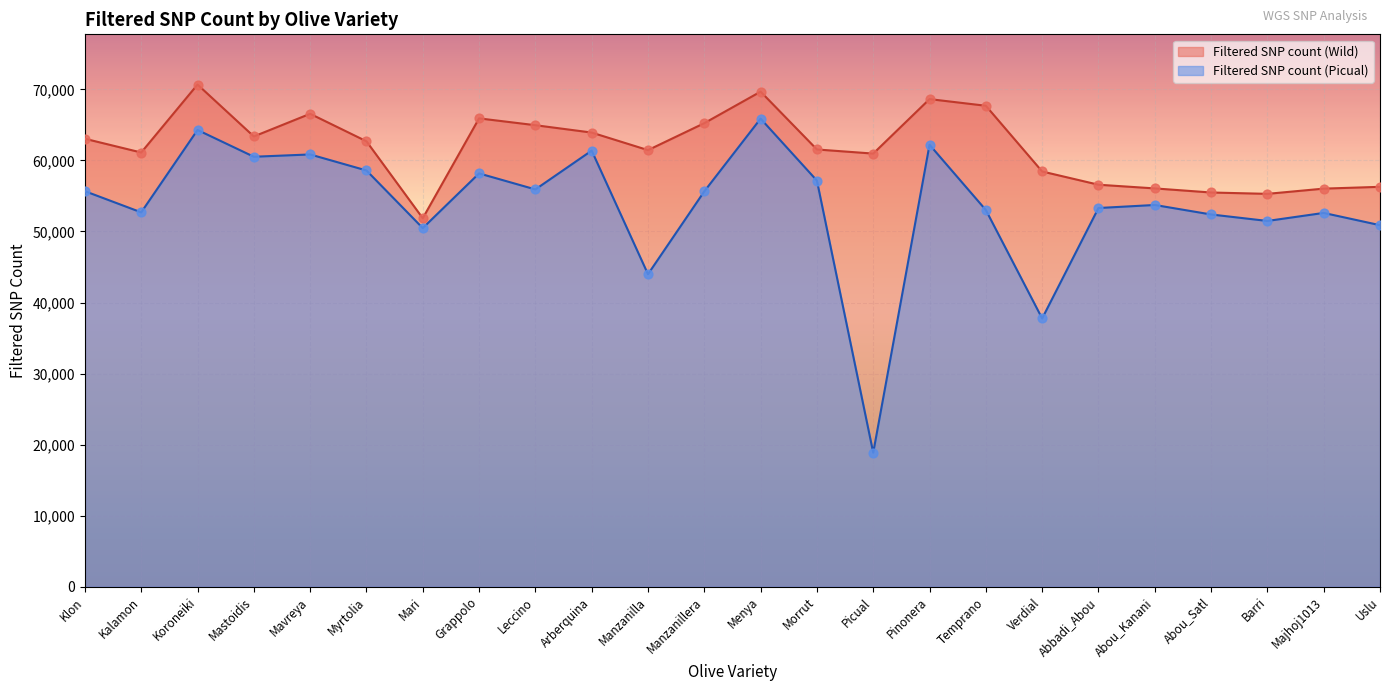

Is the value of Filtered SNP count (Wild) at Barri greater than the value of Filtered SNP count (Picual) at Mastoidis?

No